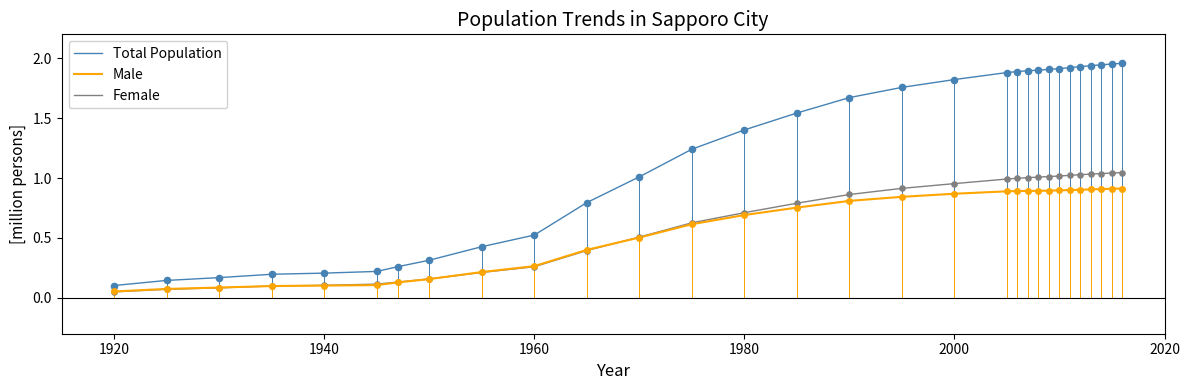

What are all the series names shown in the legend?

Total Population, Male, Female